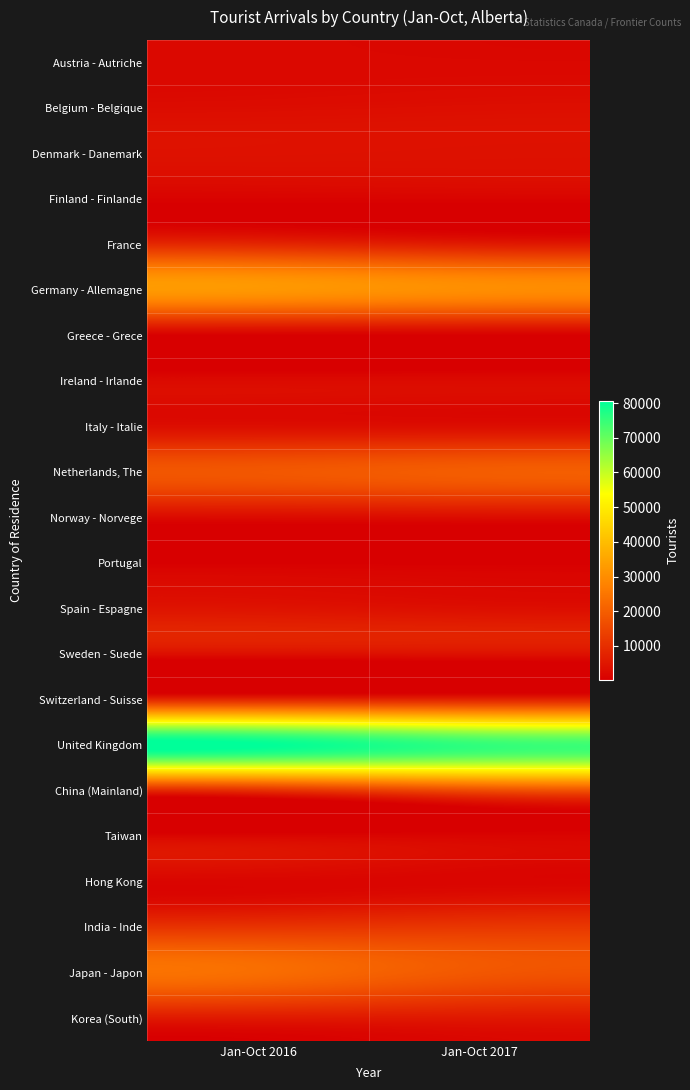

Reading right to left, what are all the values shown in this chart?

Austria - Autriche: Jan-Oct 2017=1981	Jan-Oct 2016=2075
Belgium - Belgique: Jan-Oct 2017=3351	Jan-Oct 2016=2977
Denmark - Danemark: Jan-Oct 2017=3885	Jan-Oct 2016=4023
Finland - Finlande: Jan-Oct 2017=1150	Jan-Oct 2016=1004
France: Jan-Oct 2017=6281	Jan-Oct 2016=8693
Germany - Allemagne: Jan-Oct 2017=30081	Jan-Oct 2016=32095
Greece - Grece: Jan-Oct 2017=202	Jan-Oct 2016=246
Ireland - Irlande: Jan-Oct 2017=2548	Jan-Oct 2016=2544
Italy - Italie: Jan-Oct 2017=3383	Jan-Oct 2016=3429
Netherlands, The: Jan-Oct 2017=19801	Jan-Oct 2016=18580
Norway - Norvege: Jan-Oct 2017=2892	Jan-Oct 2016=2602
Portugal: Jan-Oct 2017=264	Jan-Oct 2016=404
Spain - Espagne: Jan-Oct 2017=3500	Jan-Oct 2016=4356
Sweden - Suede: Jan-Oct 2017=3756	Jan-Oct 2016=3441
Switzerland - Suisse: Jan-Oct 2017=7858	Jan-Oct 2016=8540
United Kingdom: Jan-Oct 2017=75464	Jan-Oct 2016=80681
China (Mainland): Jan-Oct 2017=16009	Jan-Oct 2016=9942
Taiwan: Jan-Oct 2017=1312	Jan-Oct 2016=1604
Hong Kong: Jan-Oct 2017=1431	Jan-Oct 2016=1504
India - Inde: Jan-Oct 2017=11795	Jan-Oct 2016=11172
Japan - Japon: Jan-Oct 2017=18583	Jan-Oct 2016=23278
Korea (South): Jan-Oct 2017=5322	Jan-Oct 2016=5595